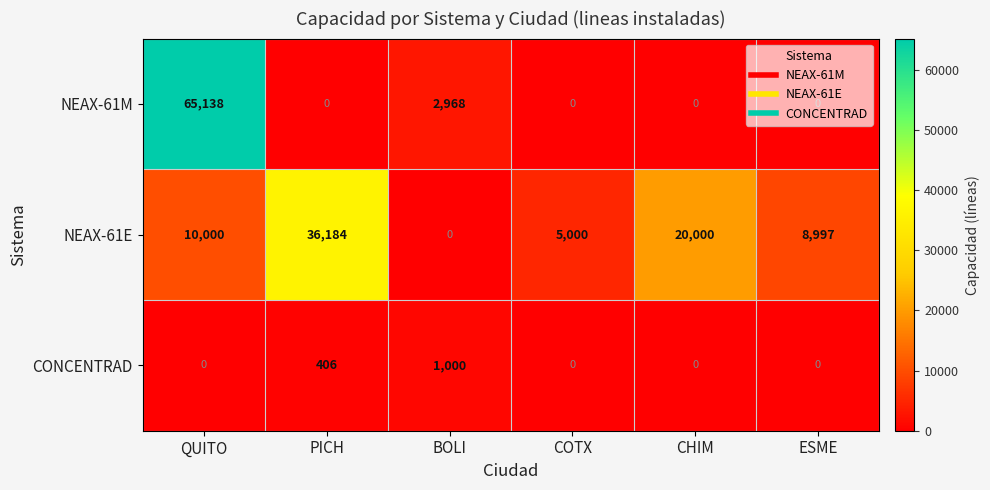

Is it true that CONCENTRAD equals 0 at ESME?

True